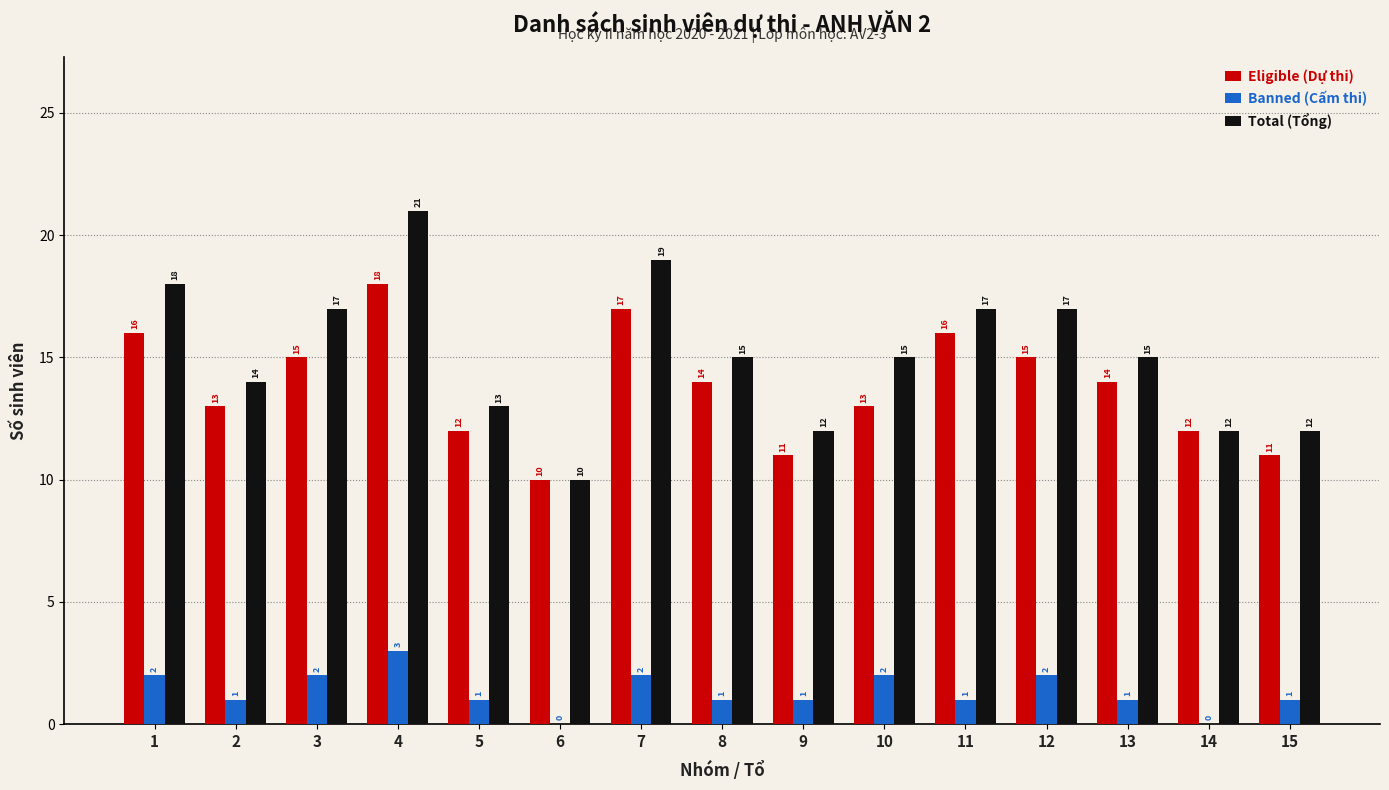

At which category is the sum across all series the highest?

4